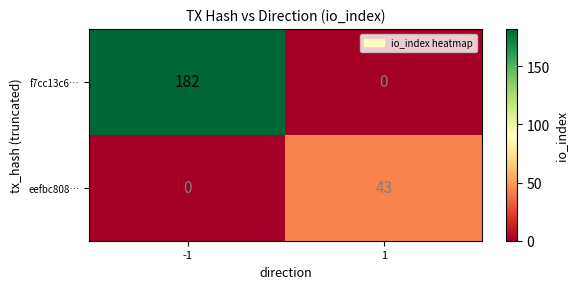

Which series has the widest spread of values?

f7cc13c6…